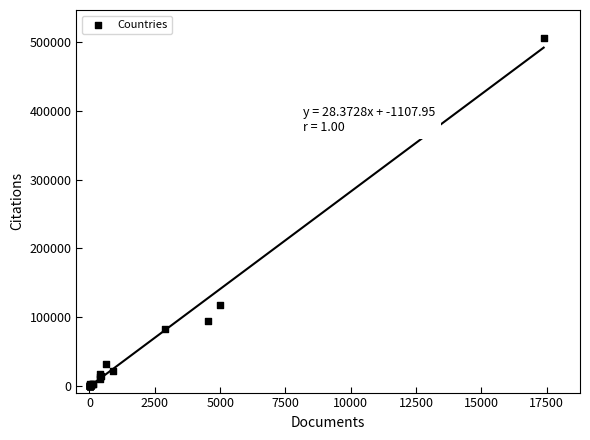

What Y value in the scatter plot is closest to 253117?

117351